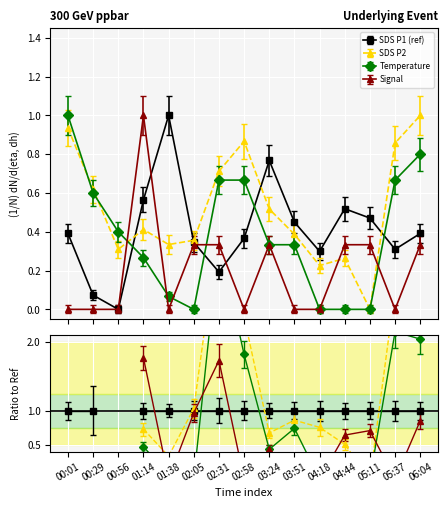

Rank the series by their maximum value, from highest to lowest.

Signal, SDS_P1, SDS_P2, Temp